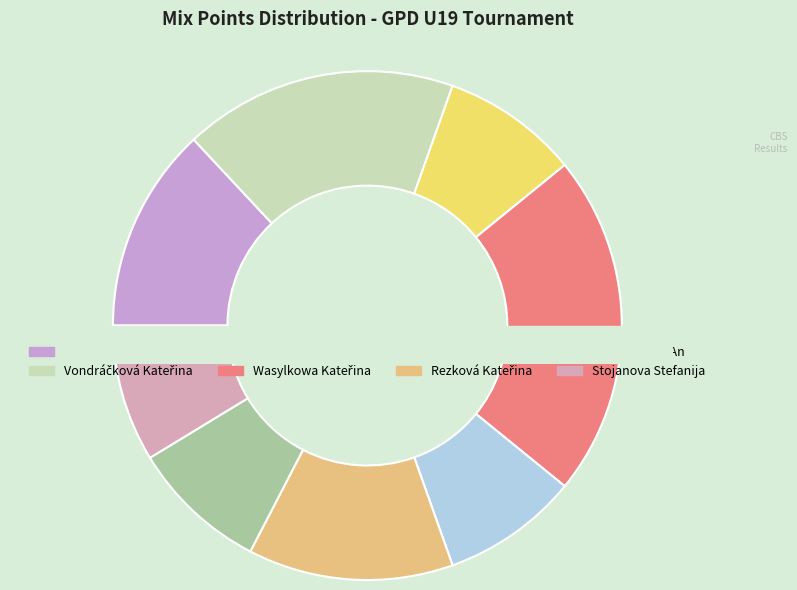

Is there a majority slice in this chart?

No